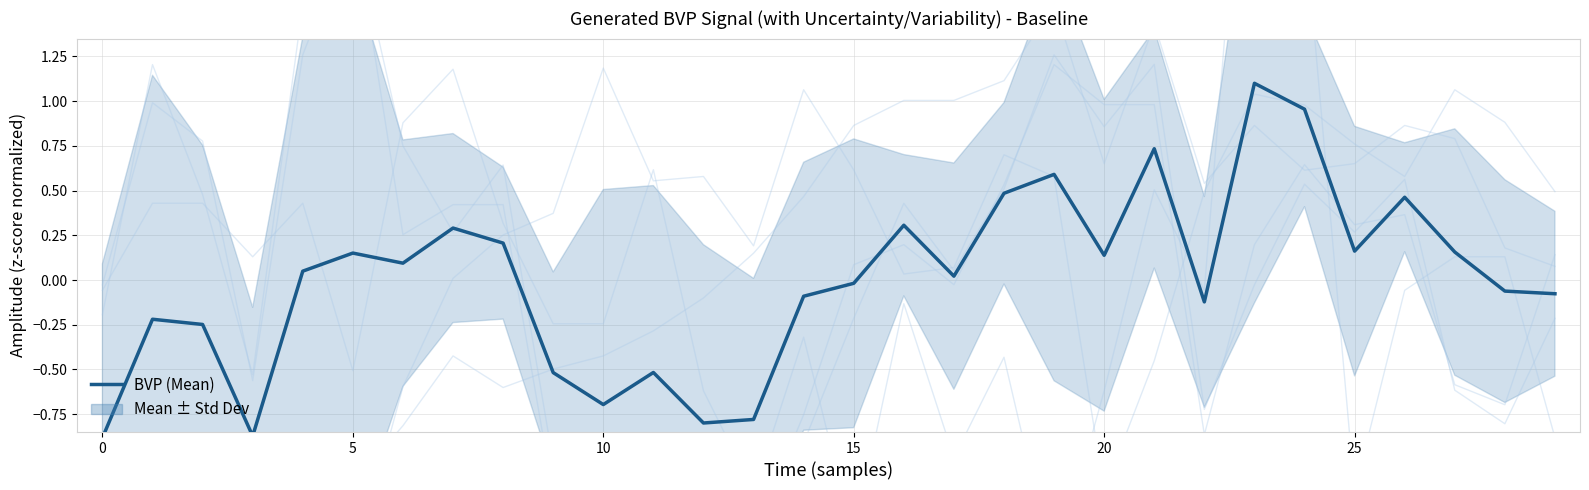

At which label is the value closest to 0?

15